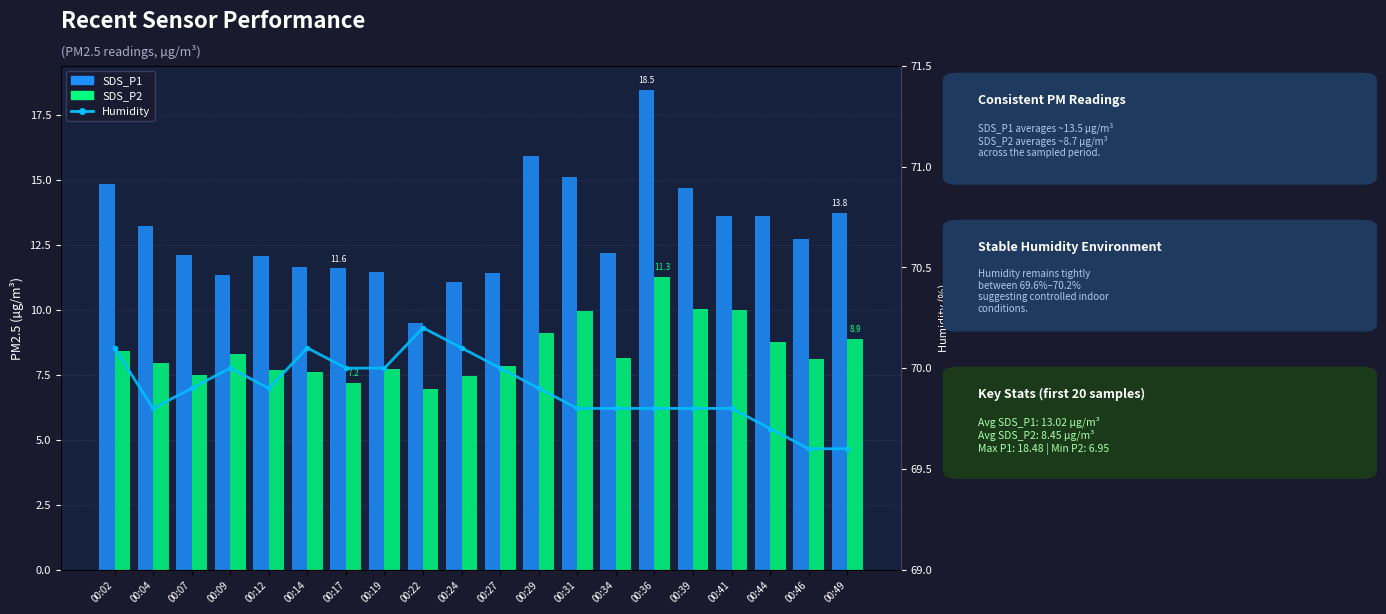

The Humidity series shows 70.2 at 00:22. True or false?

True